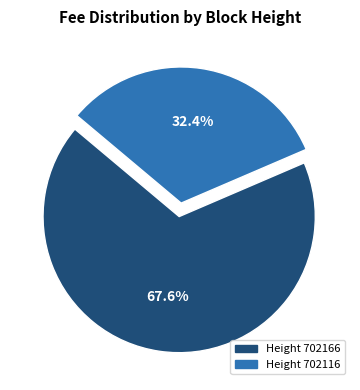

Count the number of slices in the pie.

2